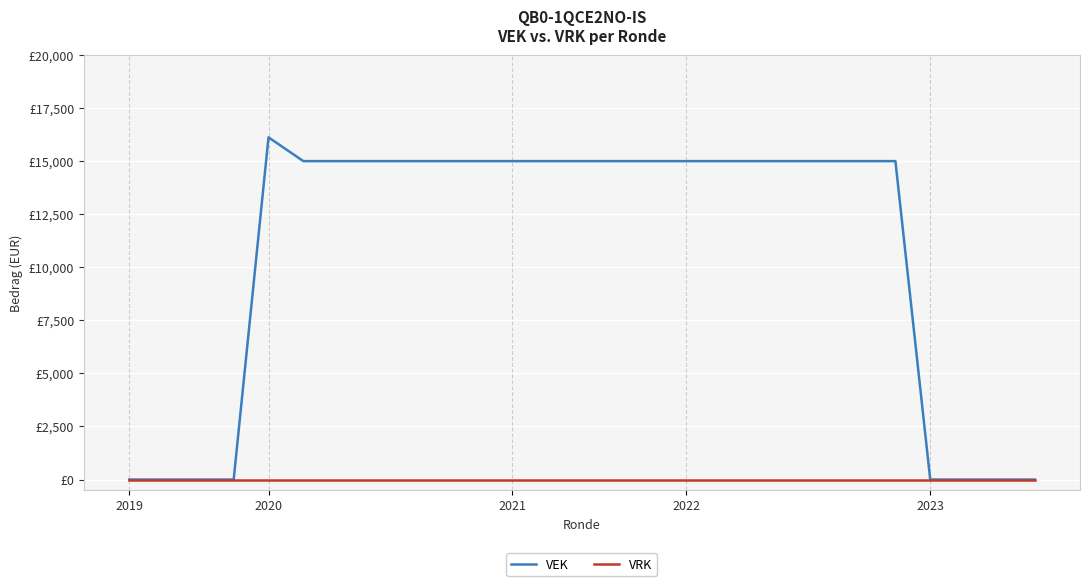

Rank the series by their average value, from lowest to highest.

VRK, VEK